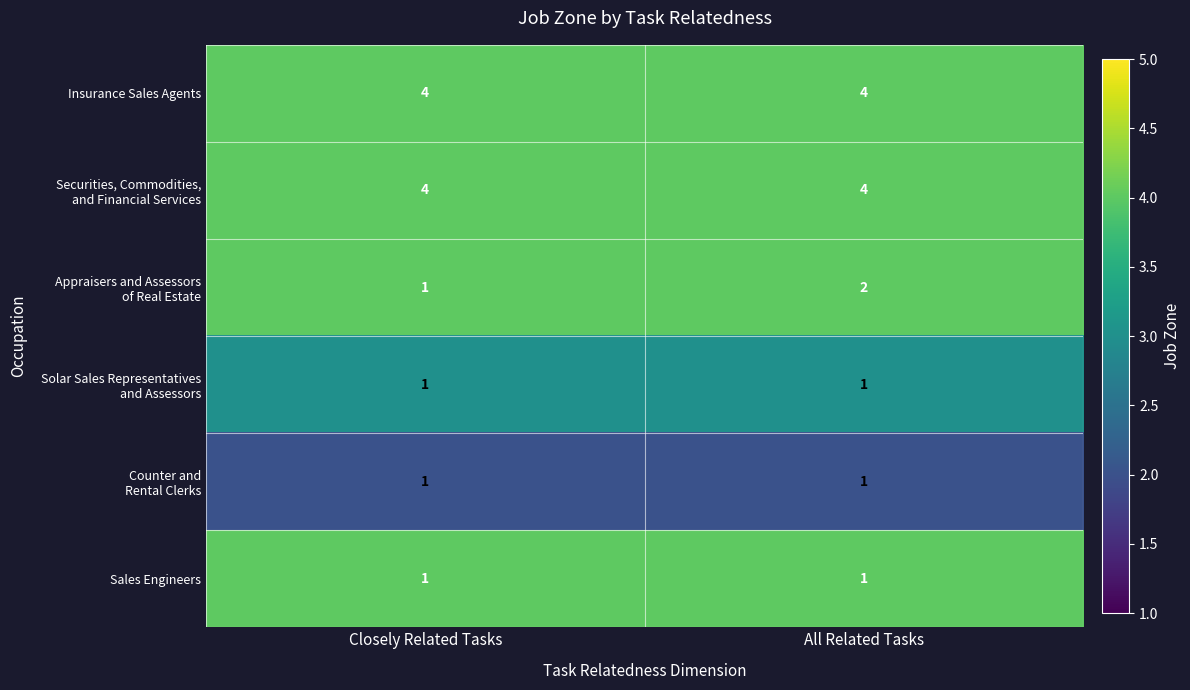

Is it true that Sales Engineers equals 2 at All Related Tasks?

False